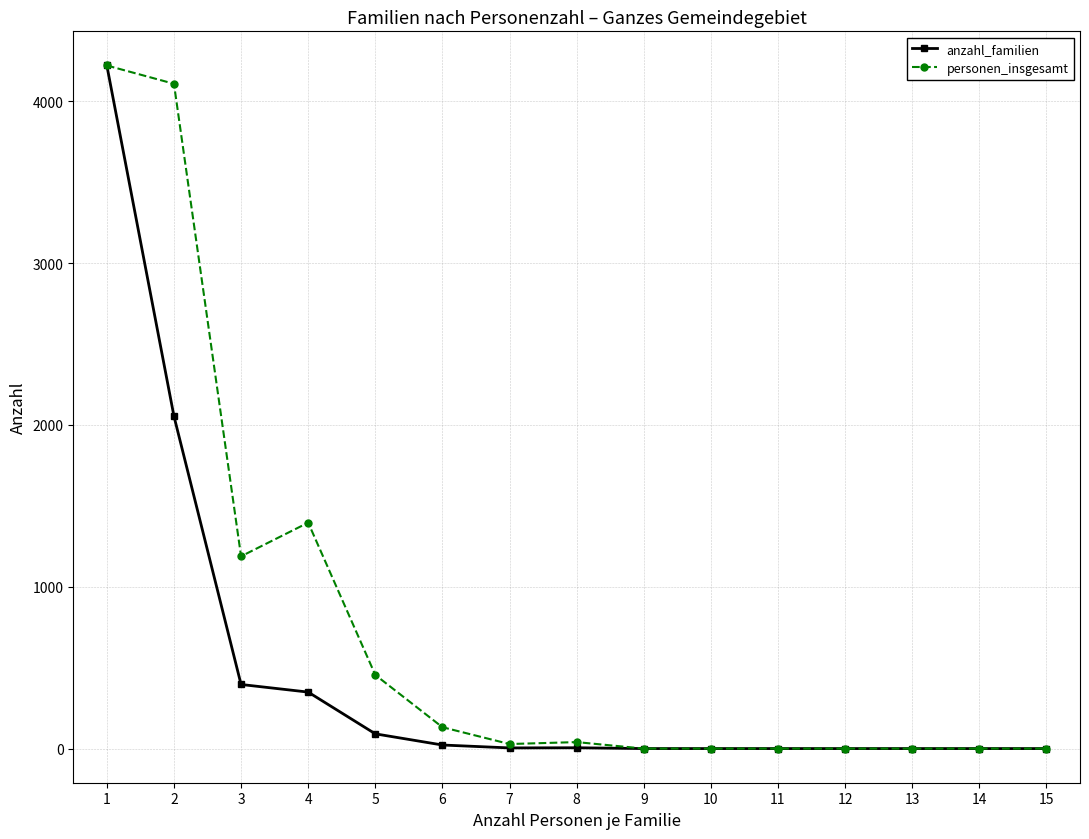

What is the highest value of the personen_insgesamt series?

4221